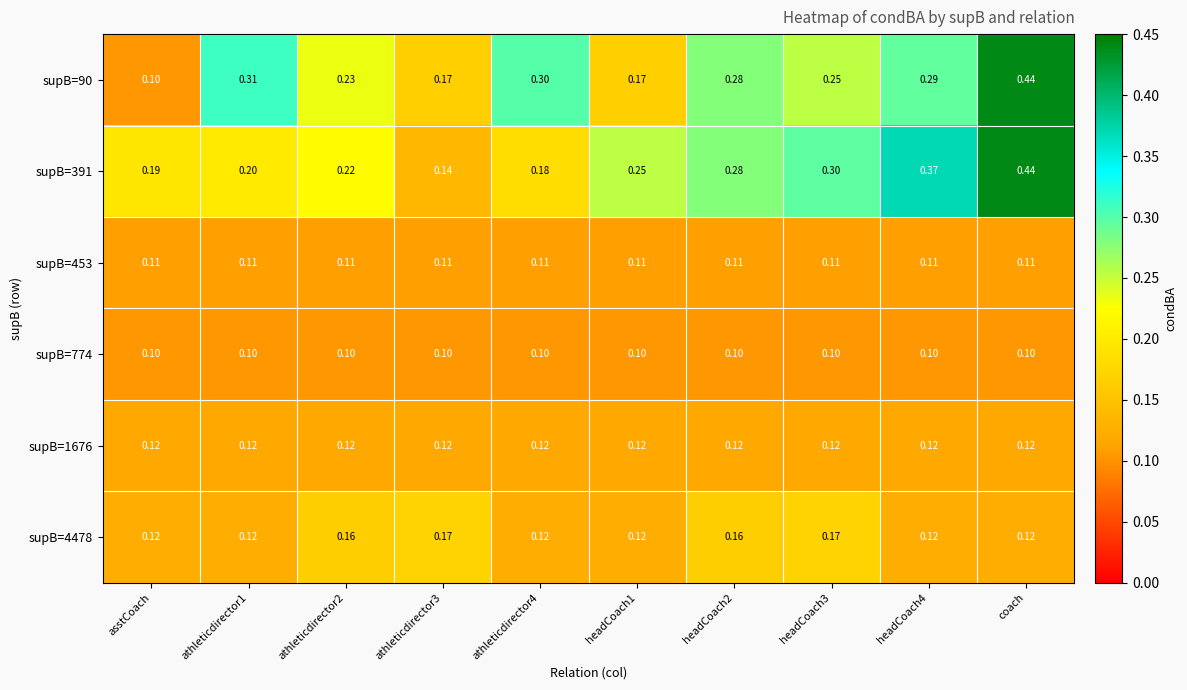

Is the value of supB=4478 at headCoach1 greater than the value of supB=90 at headCoach1?

No